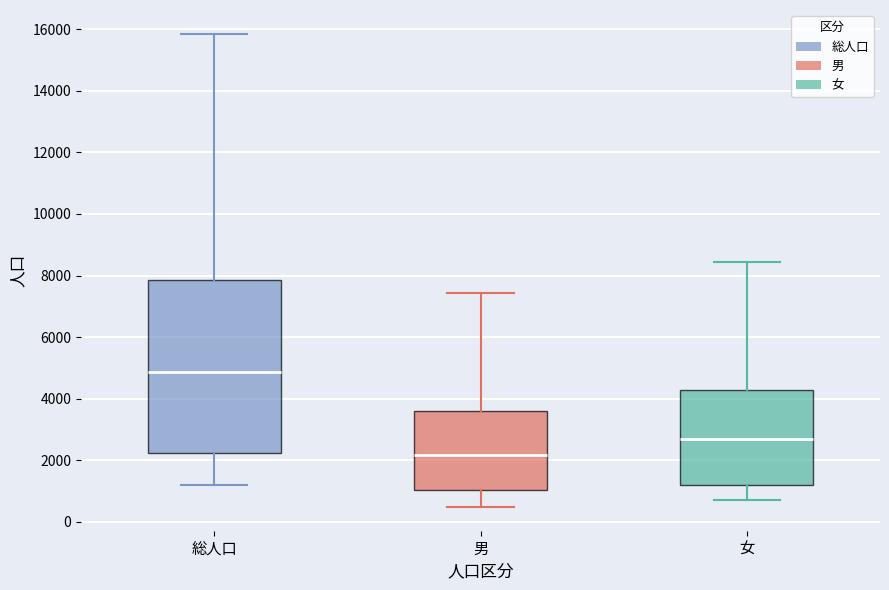

Where does the upper whisker of the box for 男 end on the y-axis? The values are not printed on the chart, so give them approximately, as read against the axis.

7400